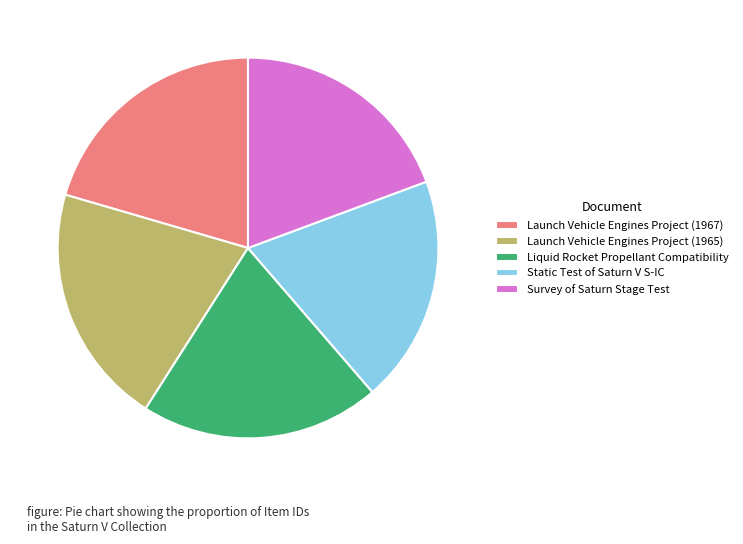

Combined, do Static Test of Saturn V S-IC and Launch Vehicle Engines Project (1967) account for over 50%?

No